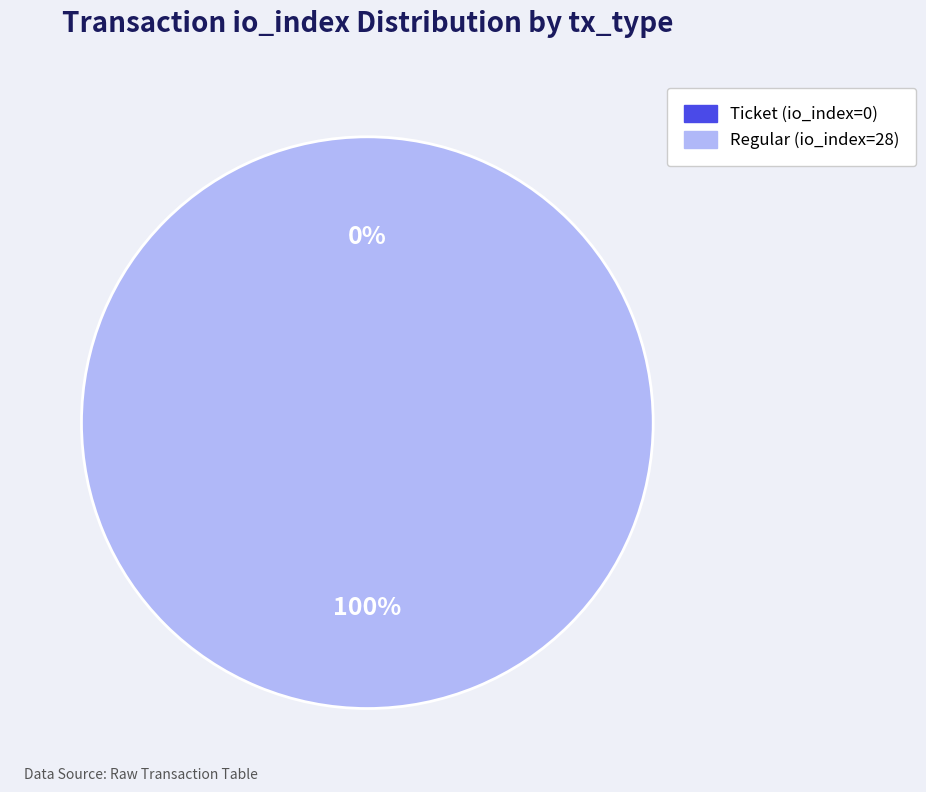

True or false: Regular (io_index=28) accounts for 100% of the total.

True